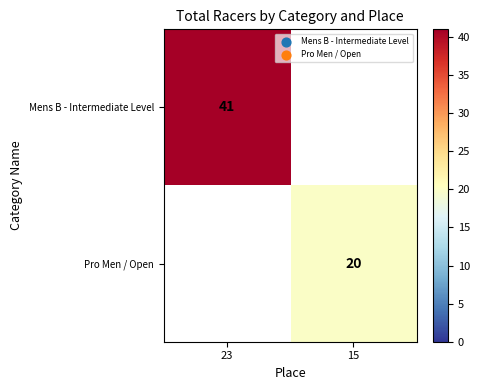

The value of Mens B - Intermediate Level at 23 is 41. True or false?

True